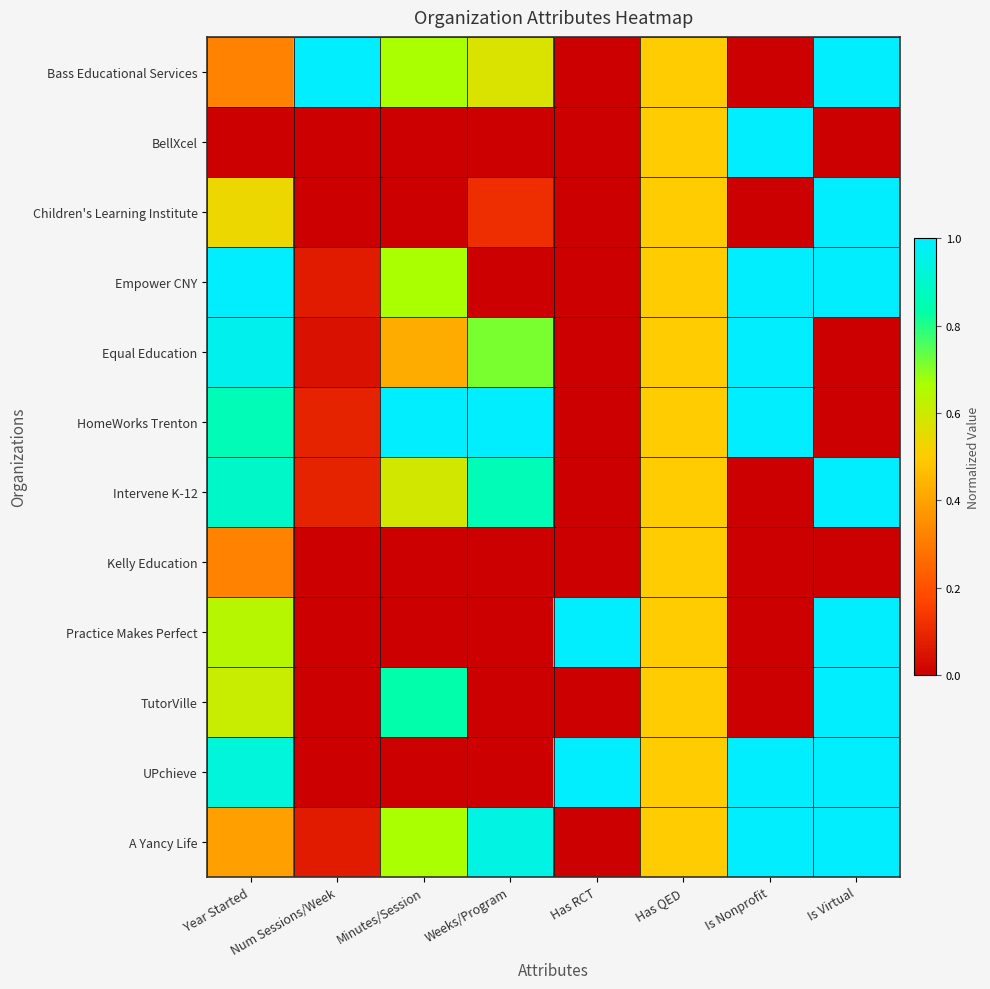

Rank the series by their maximum value, from lowest to highest.

Kelly Education, Bass Educational Services, BellXcel, Children's Learning Institute, Empower CNY, Equal Education, HomeWorks Trenton, Intervene K-12, Practice Makes Perfect, TutorVille, UPchieve, A Yancy Life